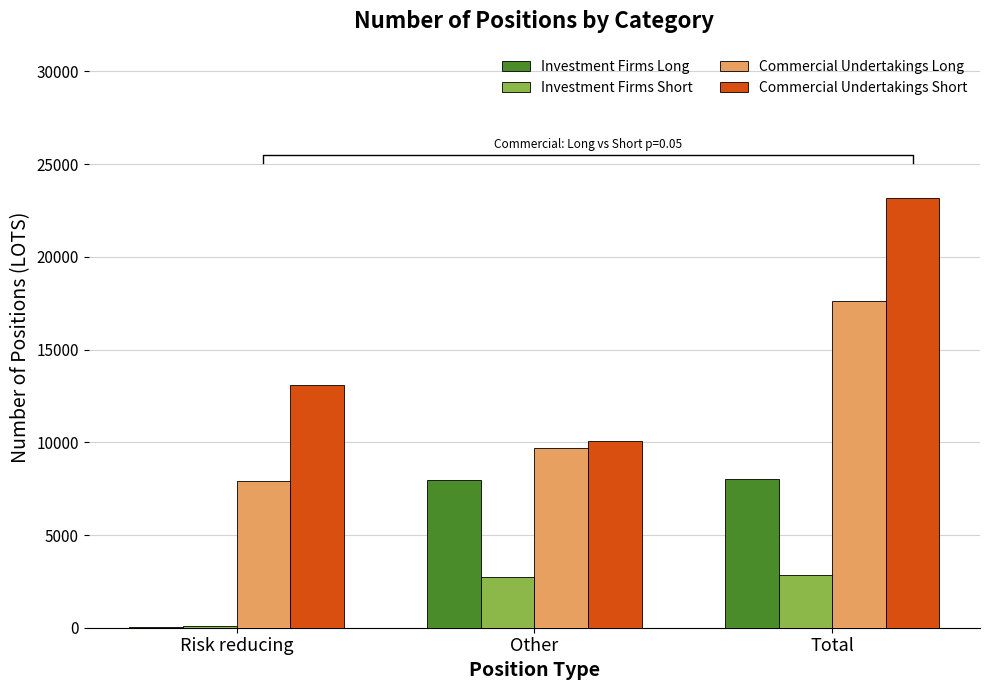

How many values in the Commercial Undertakings Long series are below 9702?

1